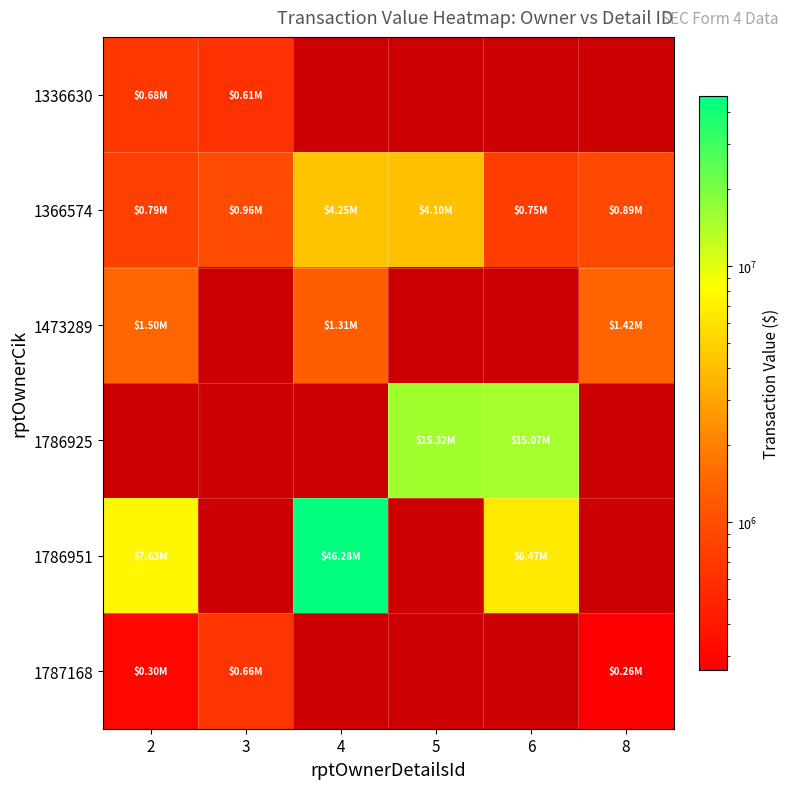

Is it true that 1473289 equals 1423642.0 at 8?

True